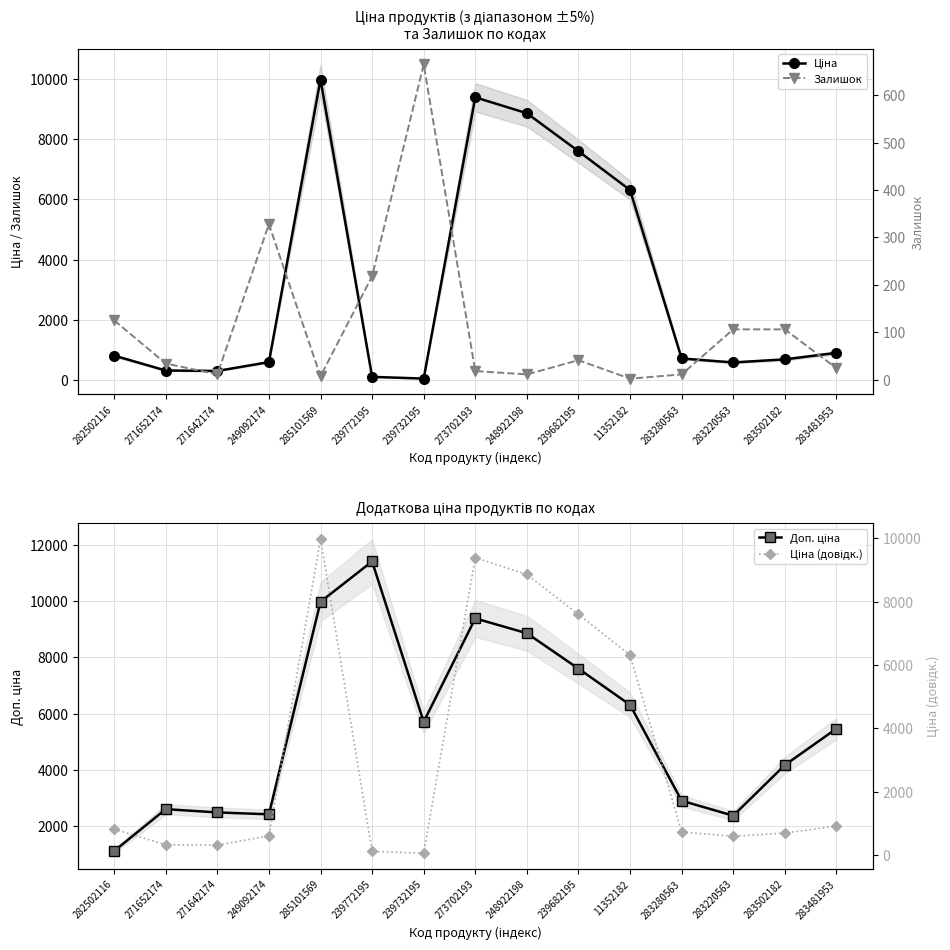

Which series changed the most between 271642174 and 239682195?

Ціна